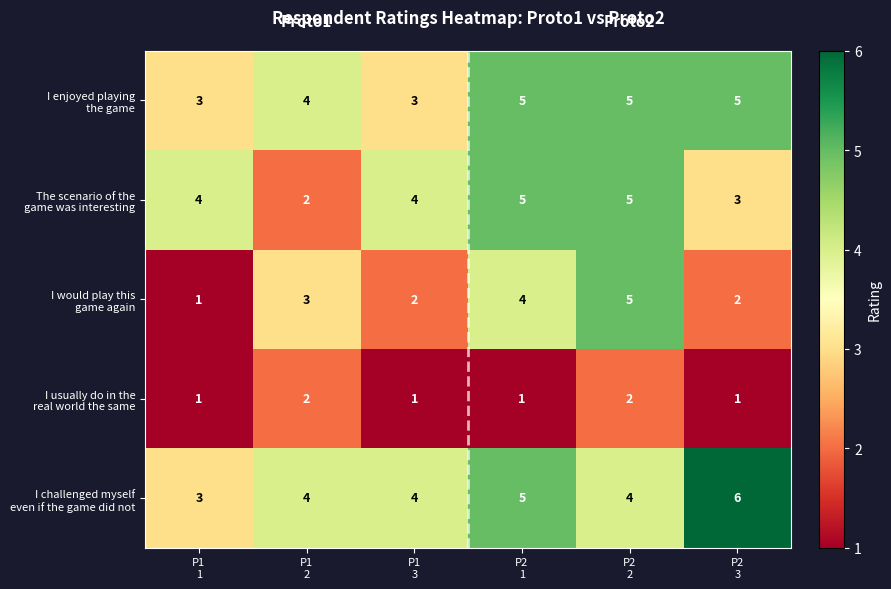

How many series are shown in this chart?

5